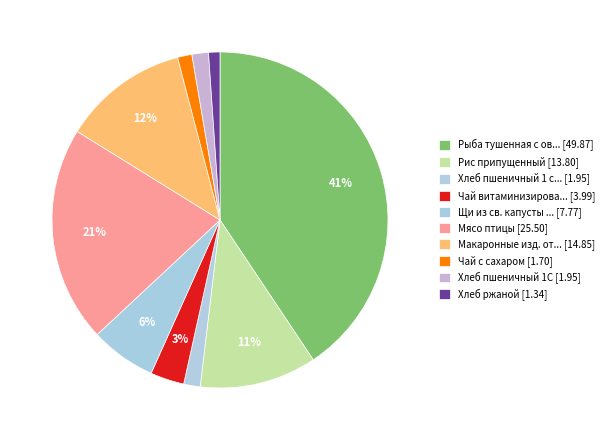

How many segments does this pie chart have?

10